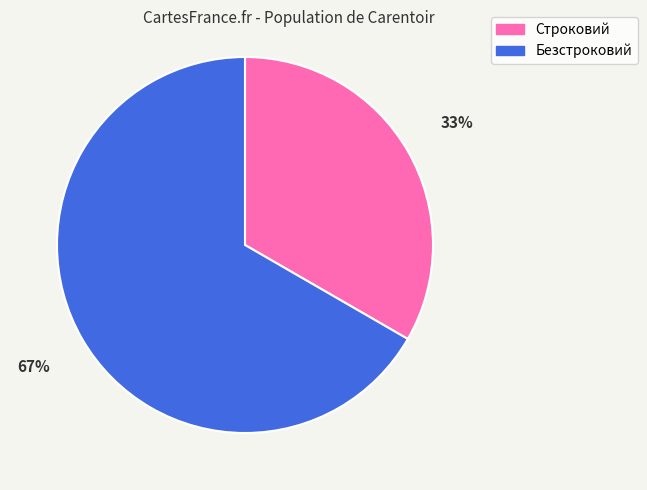

Is there a majority slice in this chart?

Yes